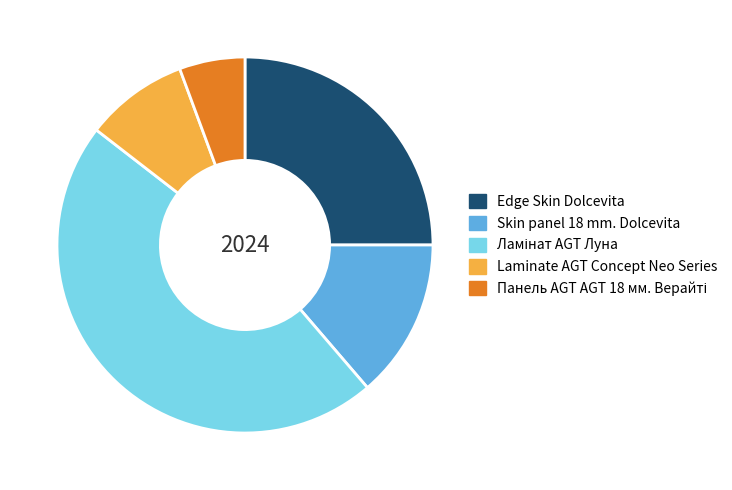

The Edge Skin Dolcevita slice represents 20% of the pie. True or false?

False